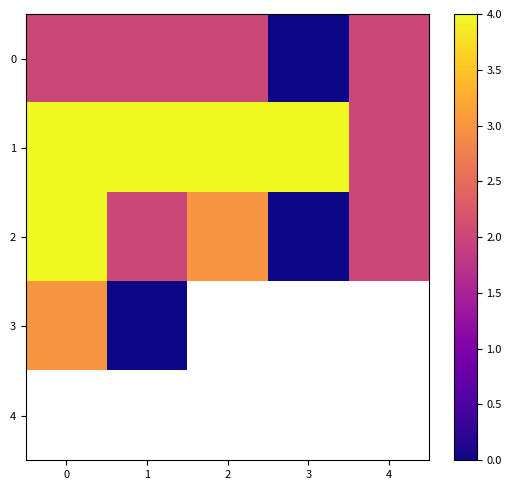

The value of 2 at 4 is 3.4. True or false?

False